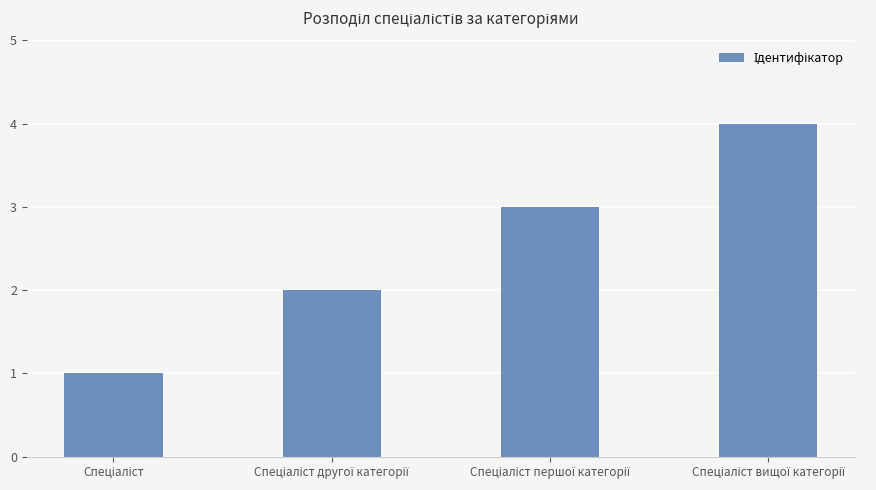

What is the greatest value displayed?

4